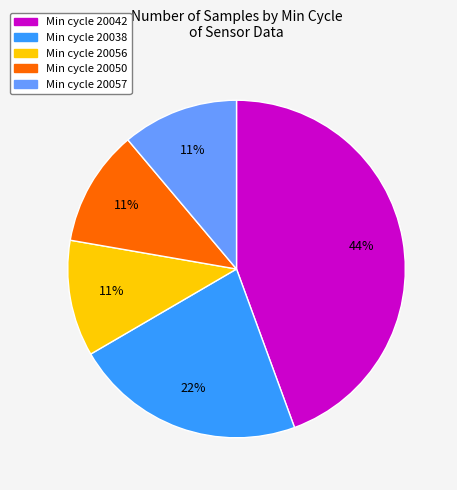

To the nearest percent, what is the average slice percentage?

20%